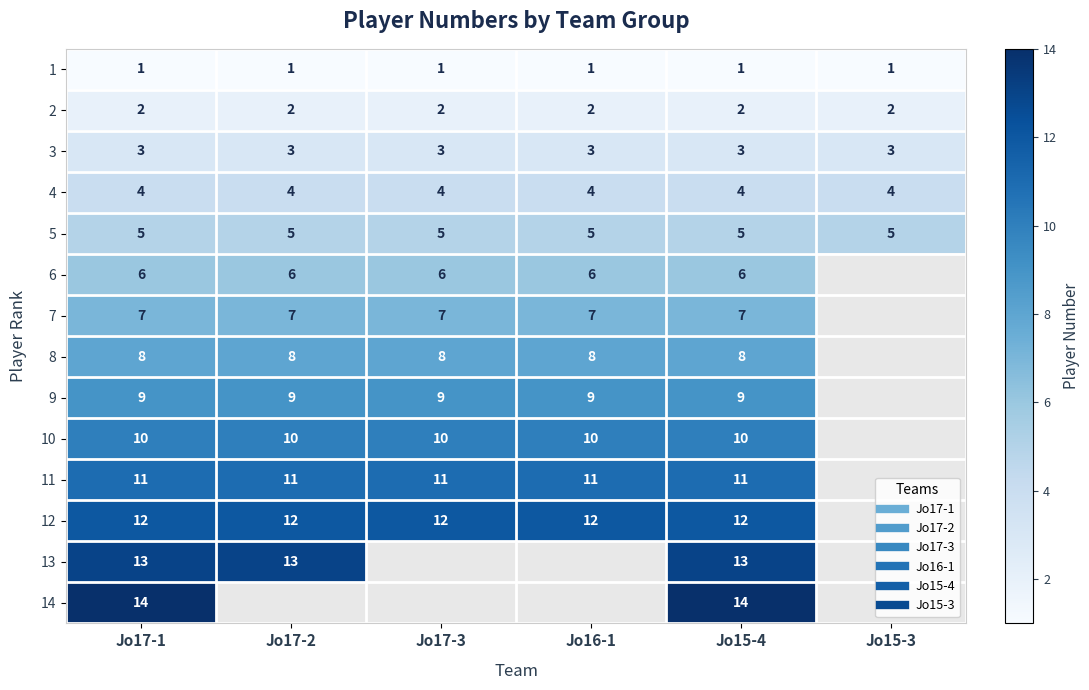

At which label is 8 closest to 4?

Jo17-1